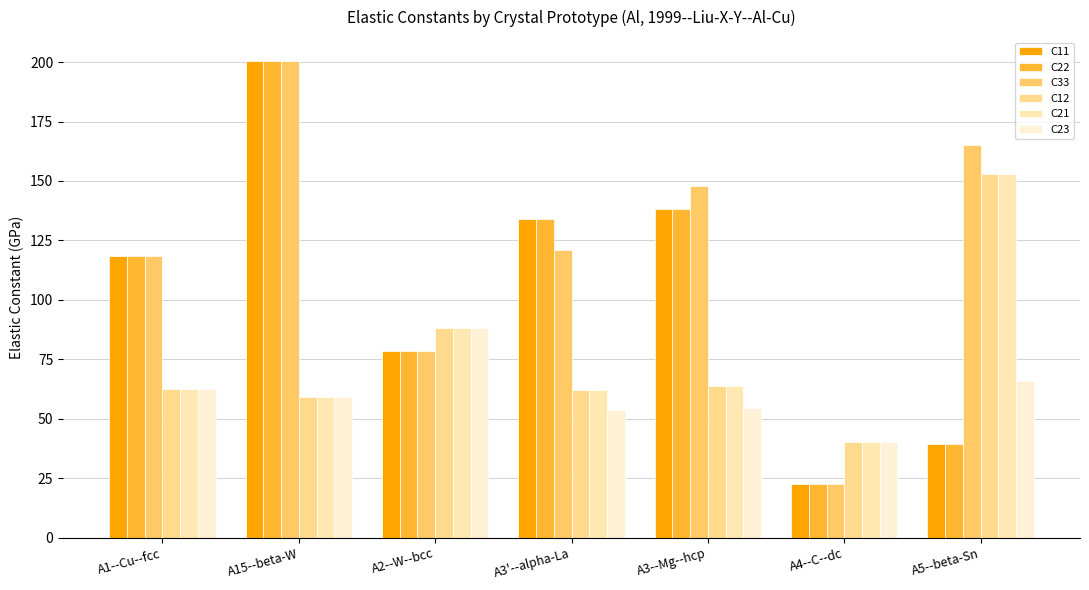

What position from the right is A5--beta-Sn?

1